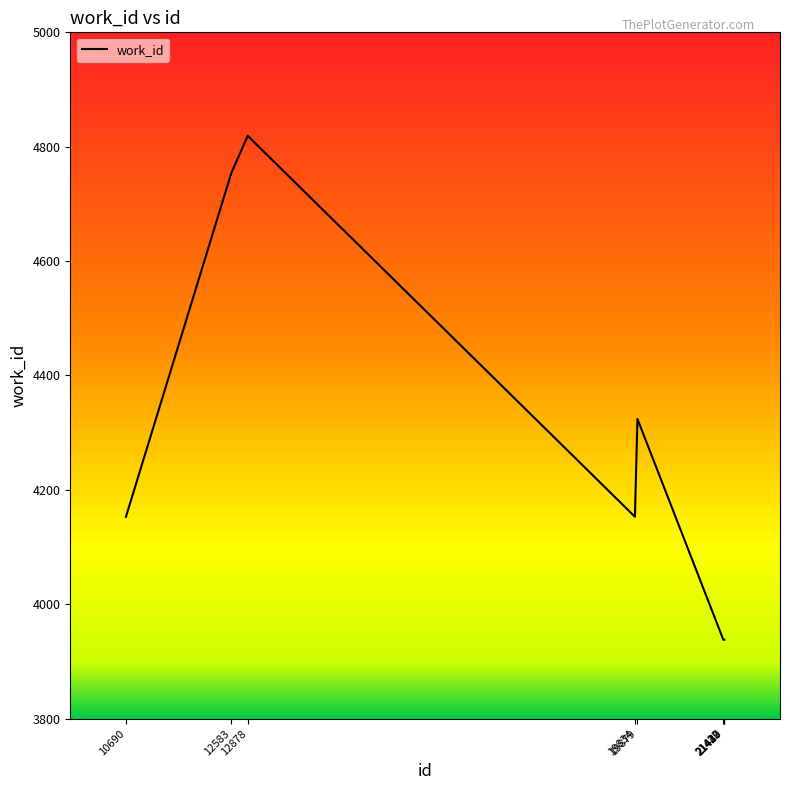

True or false: the data shows 6769 at 21440.

False